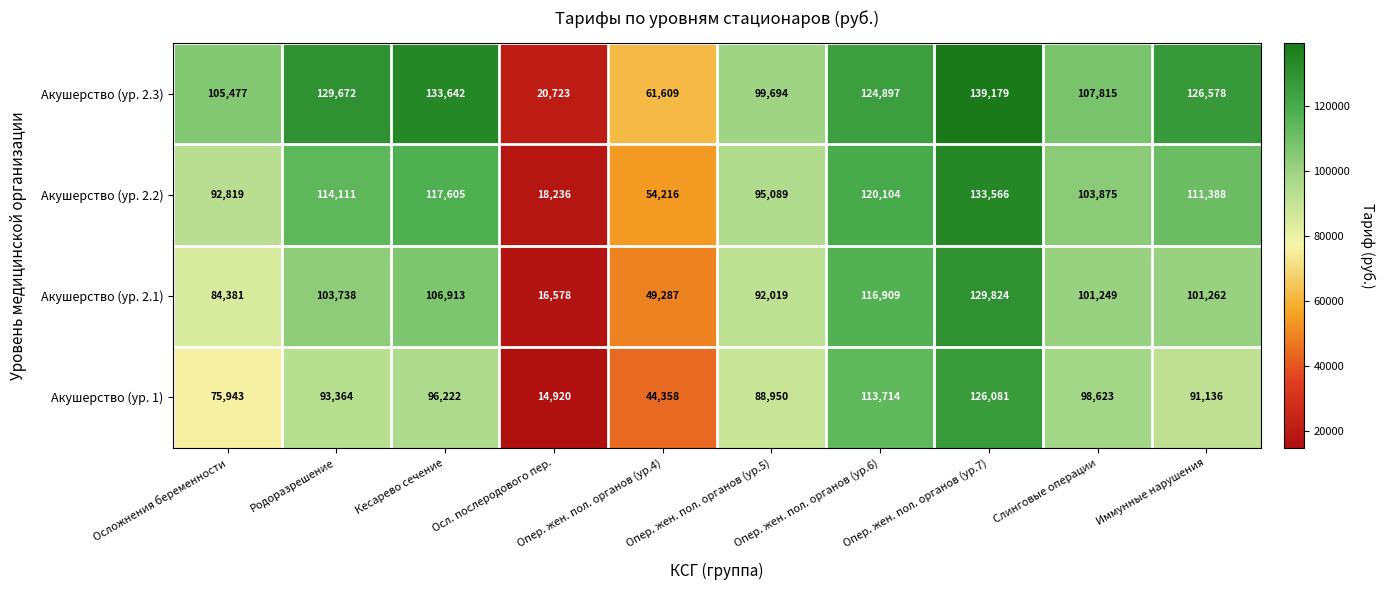

At which category is the sum across all series the highest?

Опер. жен. пол. органов (ур.7)